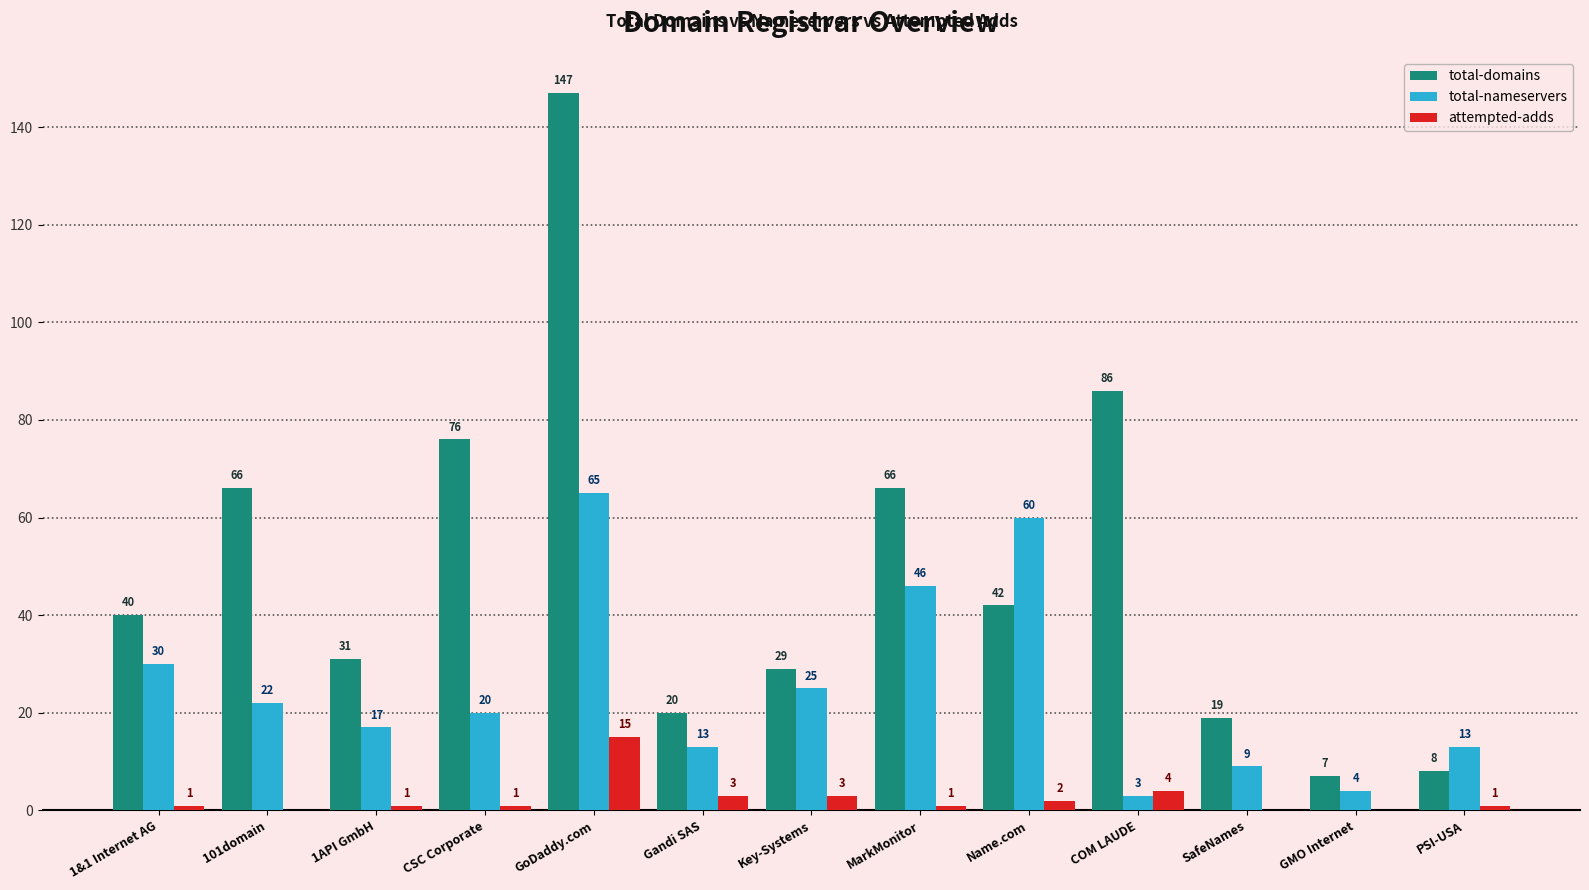

Where is total-domains nearest to the value 77?

CSC Corporate